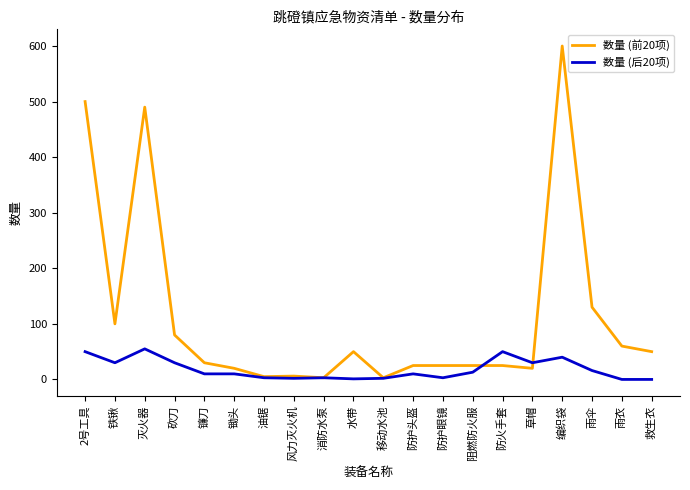

Is it true that 数量 (后20项) equals 55 at 灭火器?

True